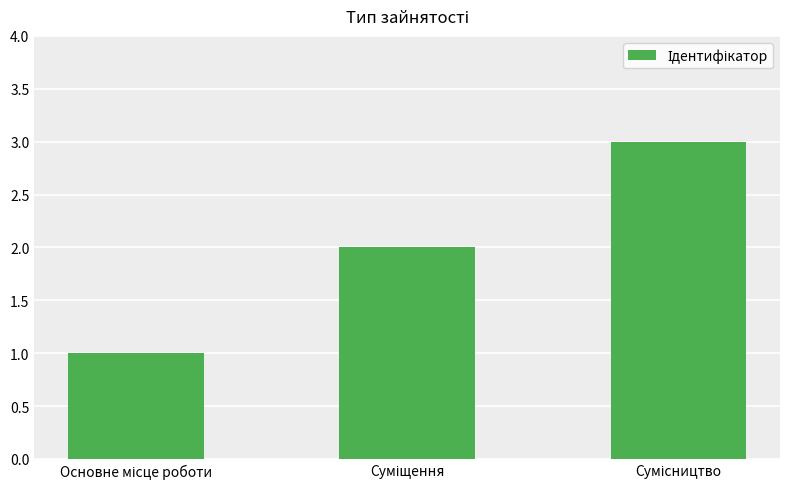

What is the maximum value shown in the chart?

3